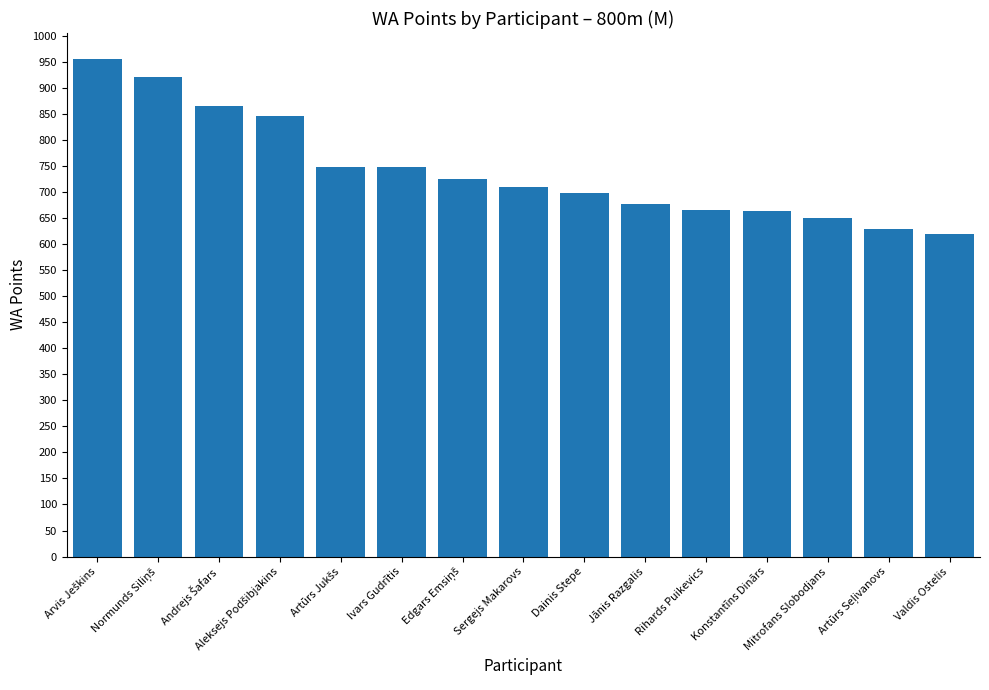

True or false: the data shows 650 at Mitrofans Slobodjans.

True